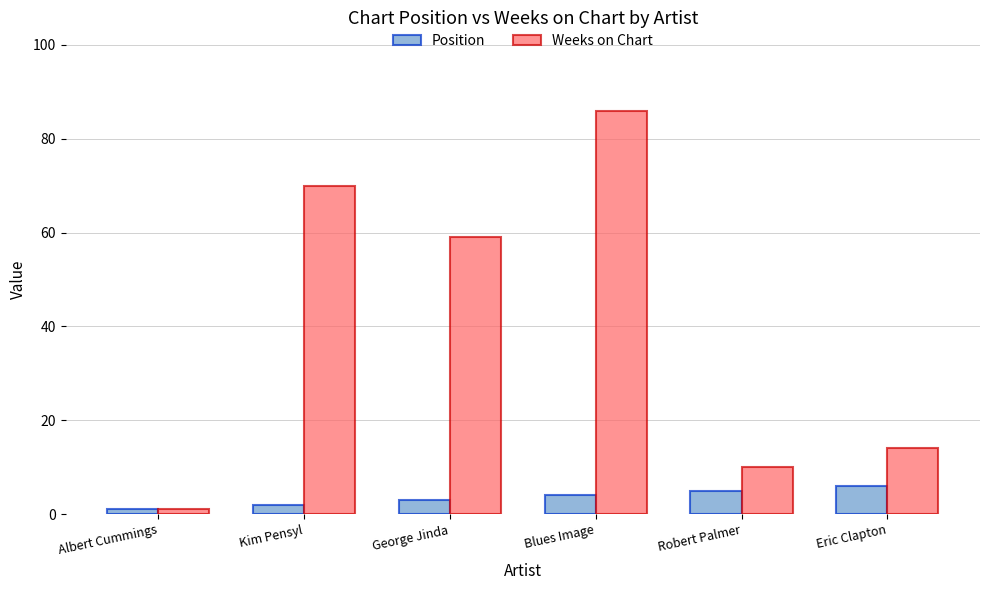

Rank the series by their maximum value, from highest to lowest.

Weeks on Chart, Position